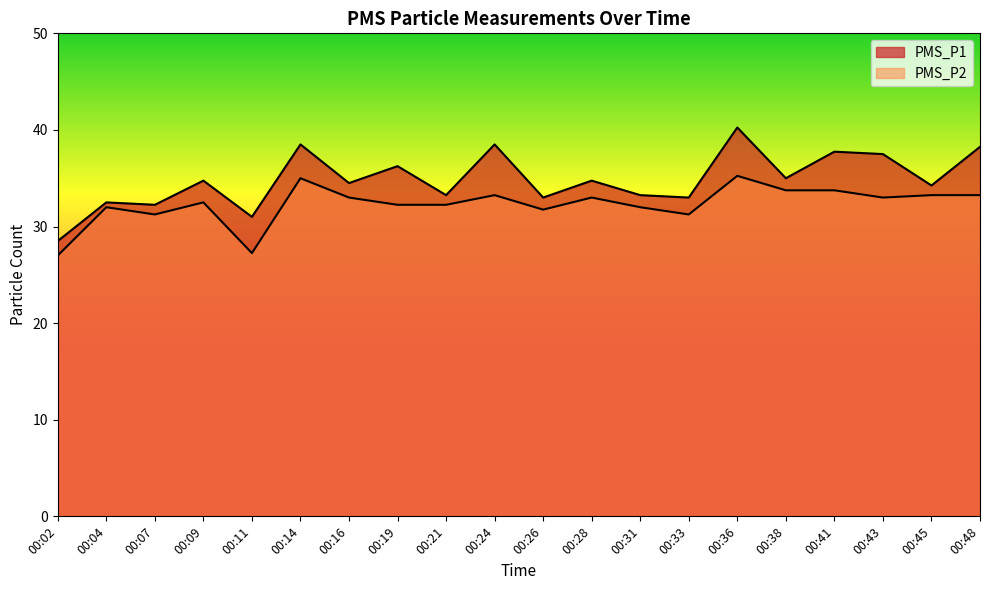

The value of PMS_P1 at 00:31 is 33.2. True or false?

True